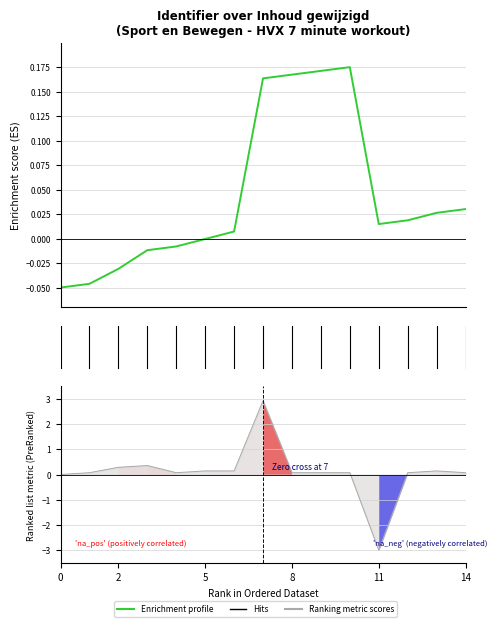

Count the number of values greater than 0.

9